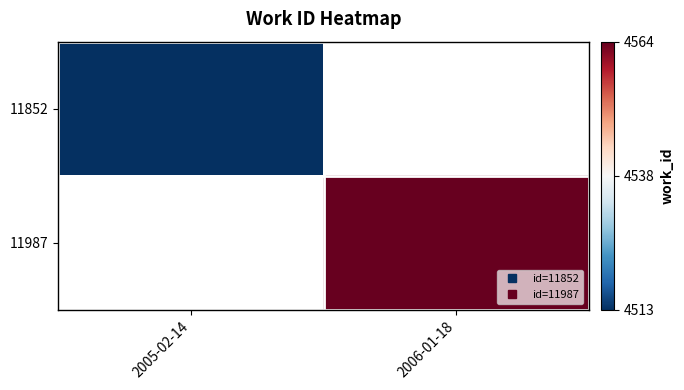

True or false: 11987 has a value of 1409.5 at 2006-01-18.

False